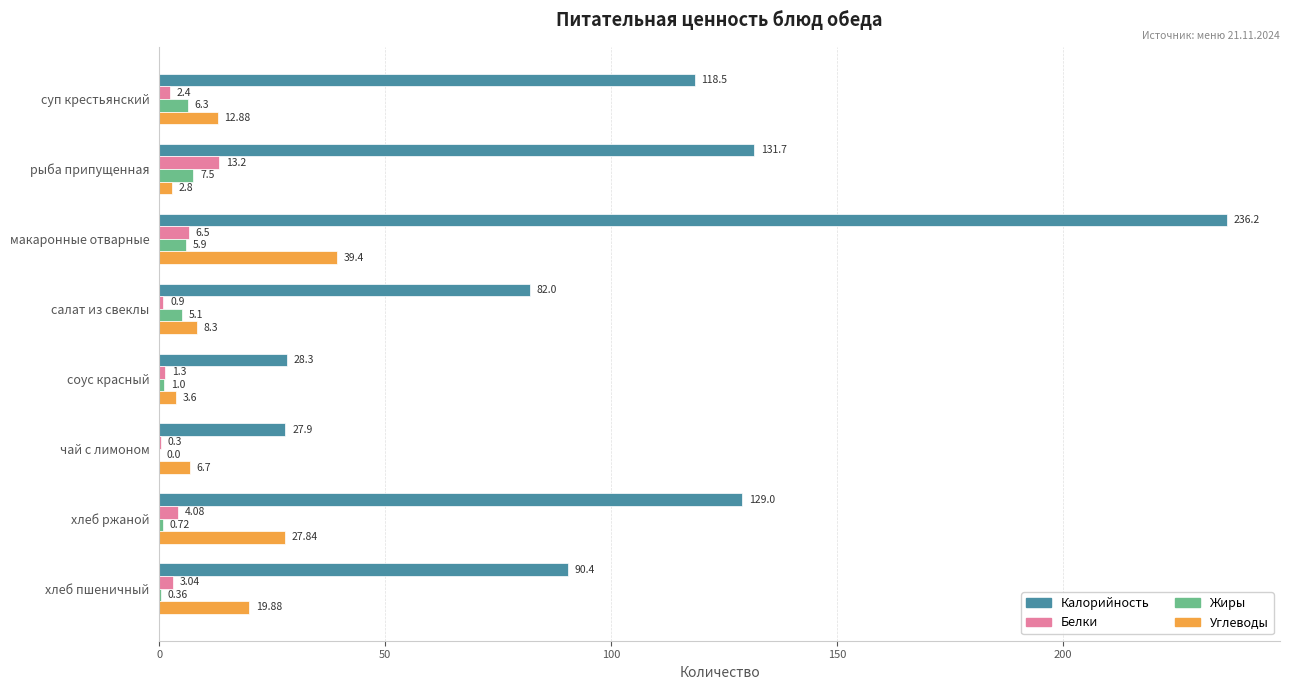

Which series has the widest spread of values?

Калорийность